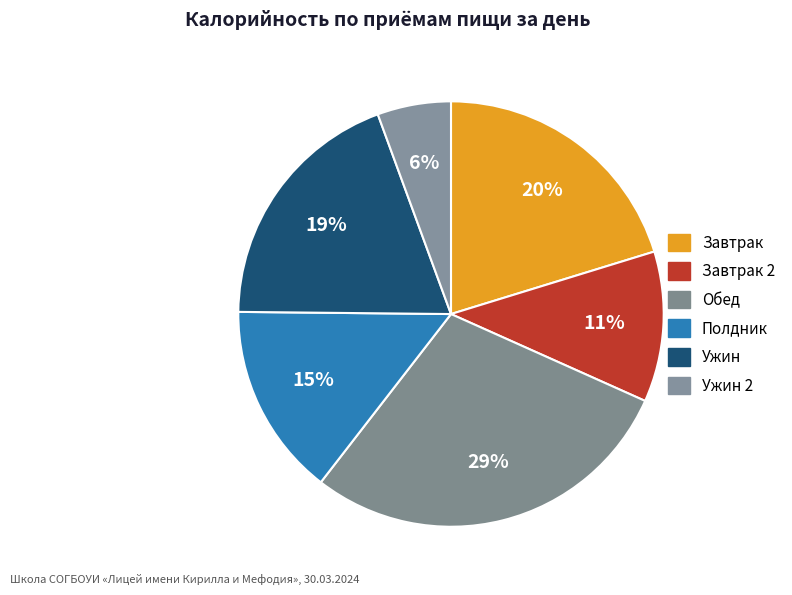

Rank the categories by value from lowest to highest.

Ужин 2, Завтрак 2, Полдник, Ужин, Завтрак, Обед